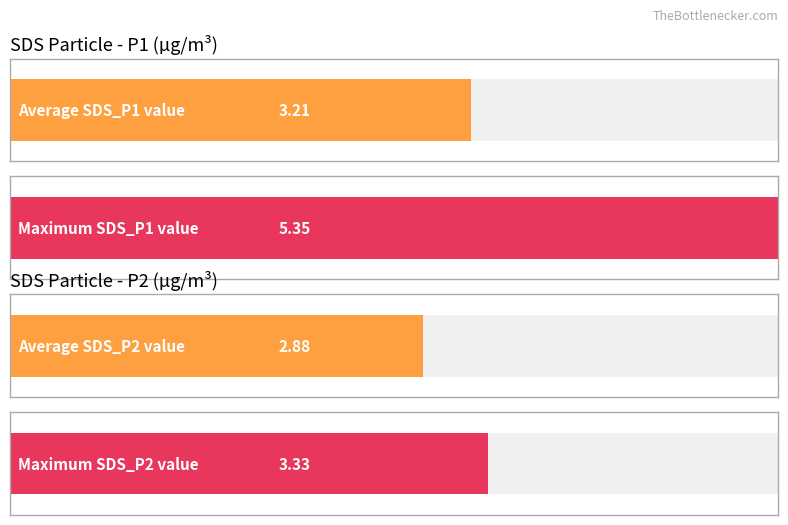

The value of Maximum utilization at SDS_P1 is 8.3. True or false?

False